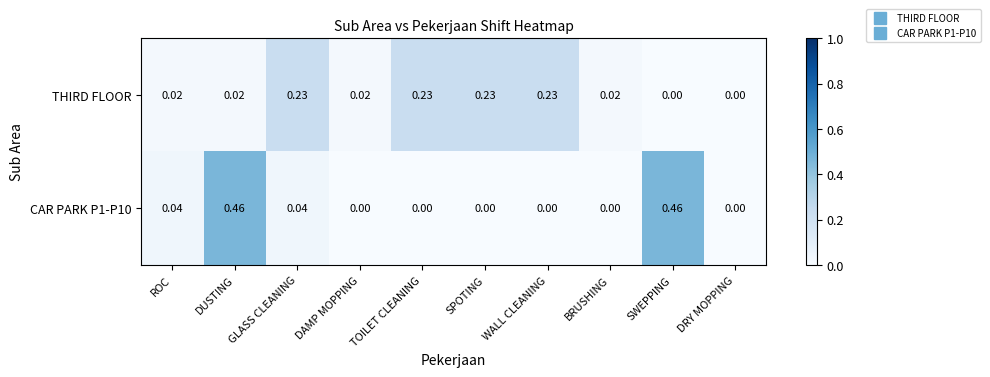

At which category is the sum across all series the highest?

DUSTING